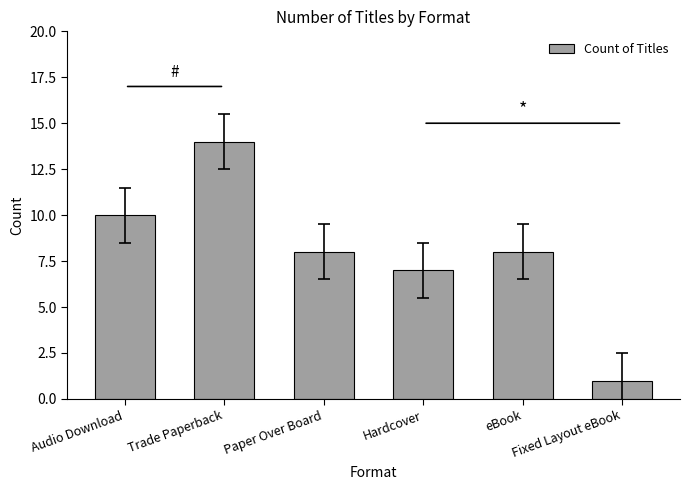

What is the minimum value shown in the chart?

1